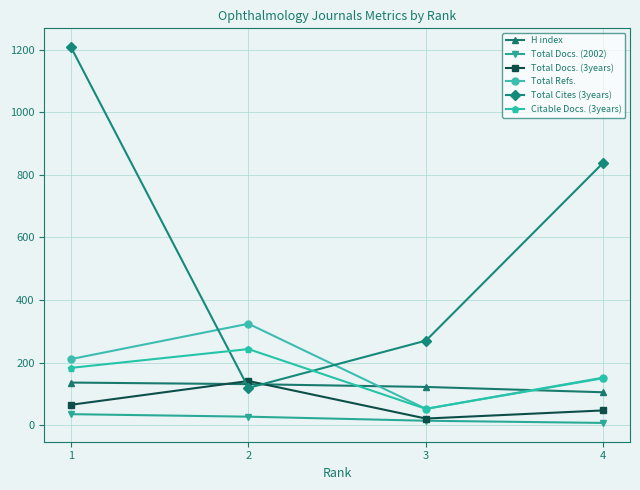

List the labels in order of Citable Docs. (3years) value, largest first.

2, 1, 4, 3